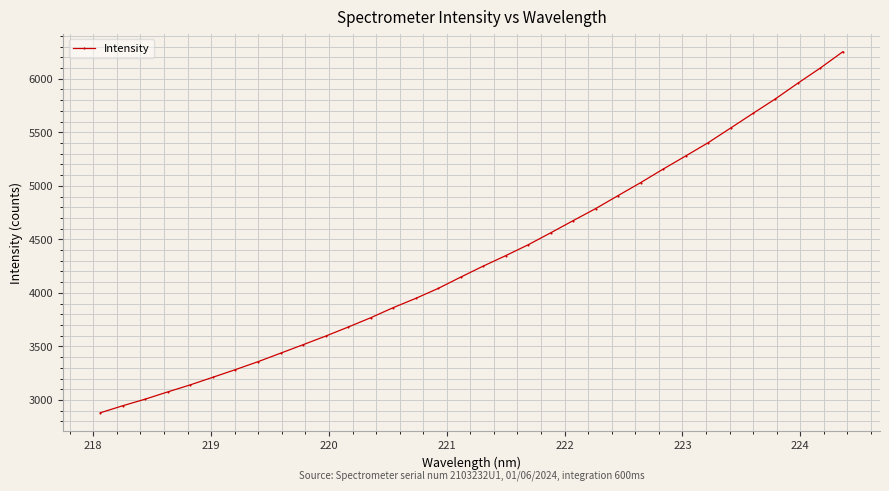

What is the average value?

4325.8